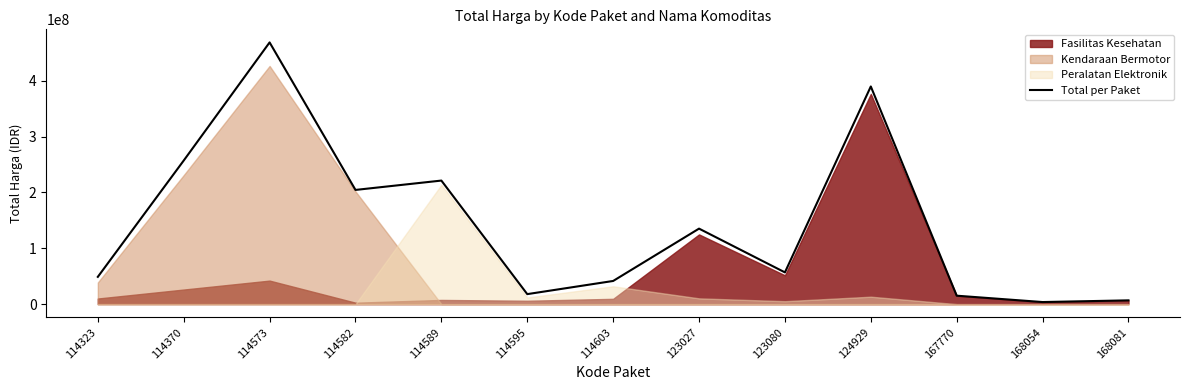

List the labels in order of value, largest first.

114573, 124929, 114370, 114589, 114582, 123027, 123080, 114323, 114603, 114595, 167770, 168081, 168054